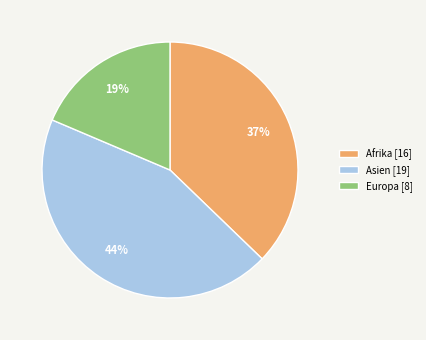

Is it true that Afrika [16] is 37% of the pie?

True